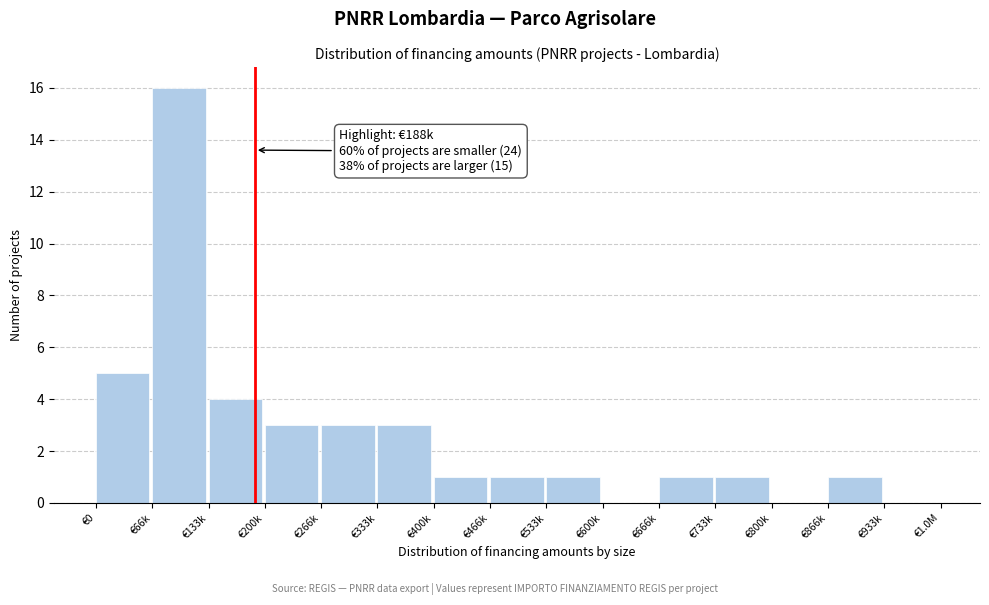

Reading left to right, extract all data points from this chart.

€0=5	€66k=16	€133k=4	€200k=3	€266k=3	€333k=3	€400k=1	€466k=1	€533k=1	€600k=0	€666k=1	€733k=1	€800k=0	€866k=1	€933k=0